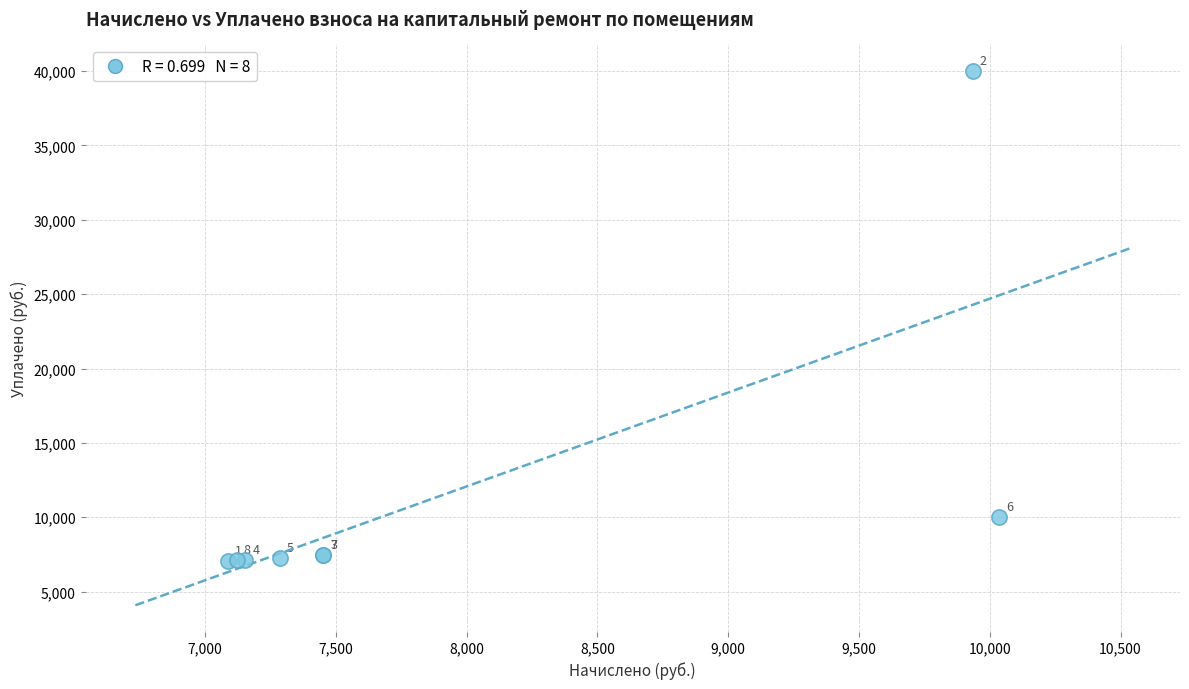

What Y value in the scatter plot is closest to 23542?

10035.4